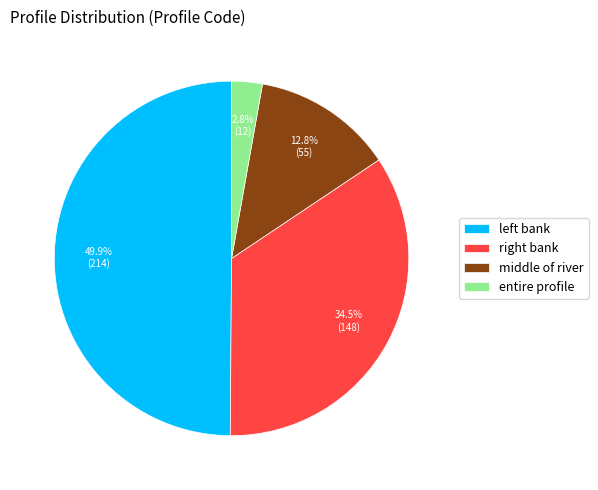

How many slices are in this pie chart?

4